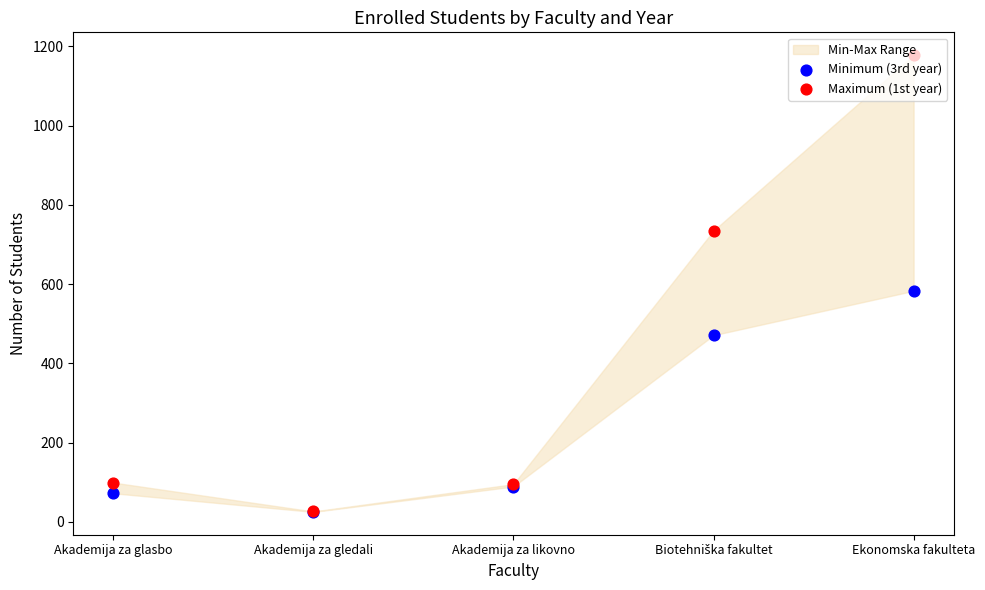

Which series reaches the minimum Y coordinate?

Minimum (3rd year)